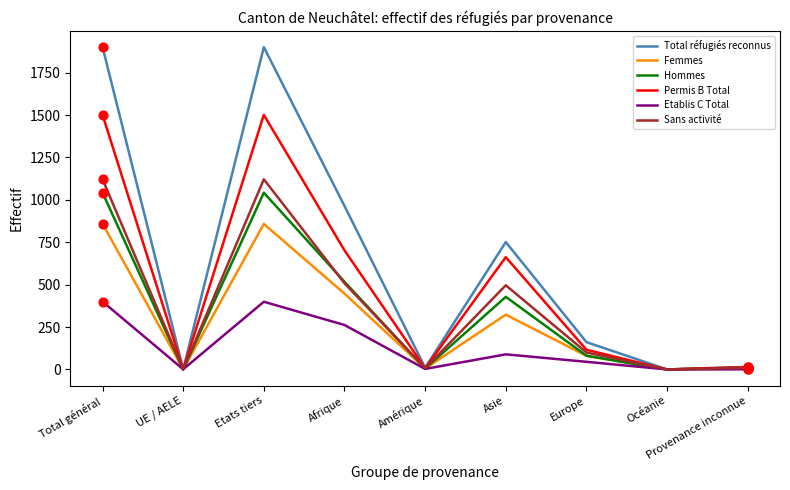

What is the total value across all series at Asie?

2749